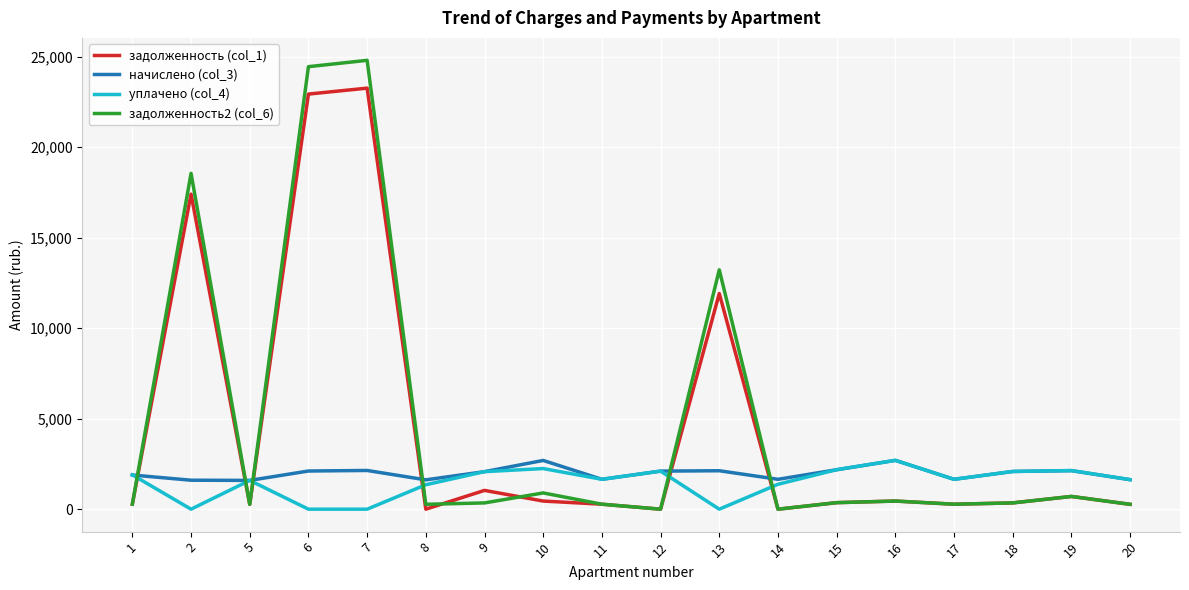

Is the value of уплачено (col_4) at 2 greater than the value of задолженность (col_1) at 18?

No